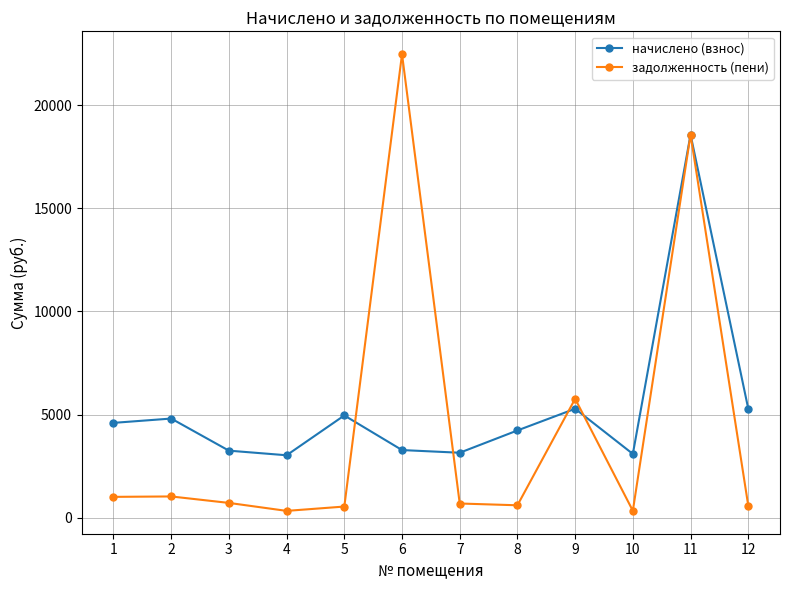

Which series has the largest total across all categories?

начислено (взнос)